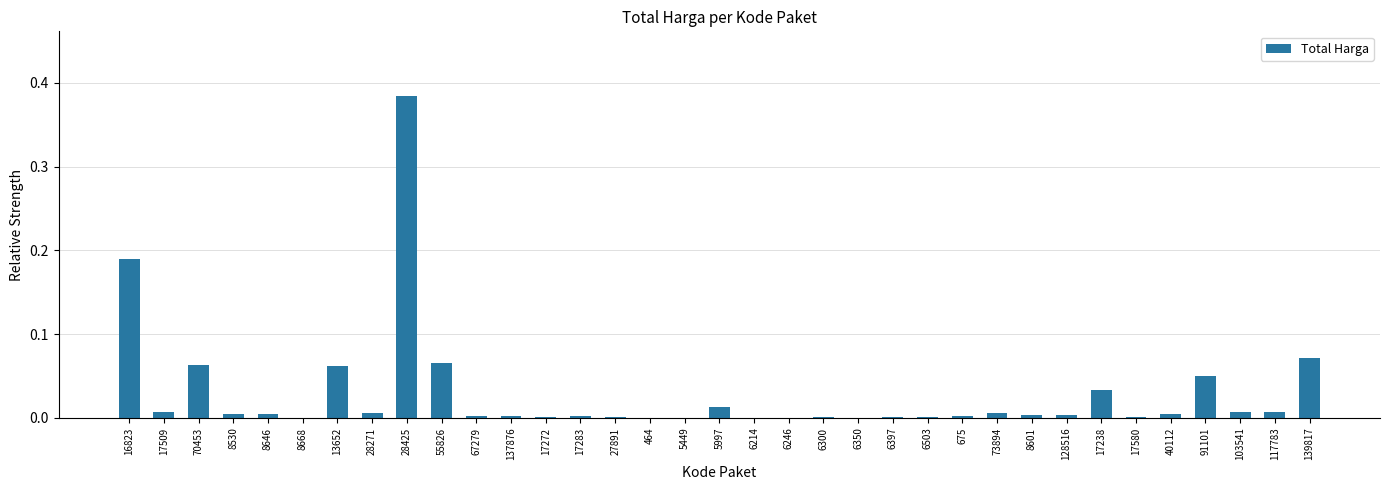

True or false: the data shows 0.0 at 13652.

False